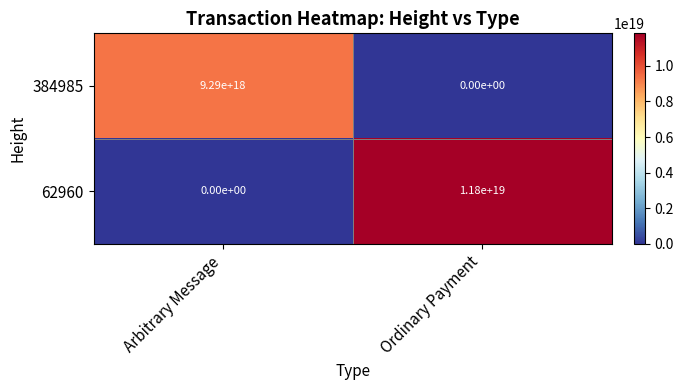

The 62960 series shows -4272280644181767168 at Arbitrary Message. True or false?

False